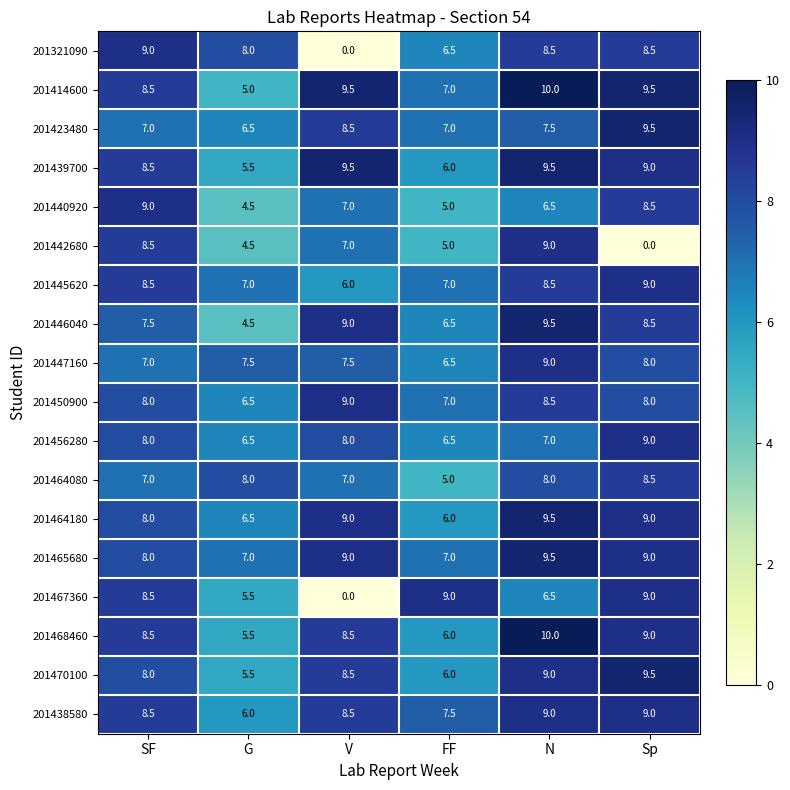

At which label is 201447160 closest to 7?

SF